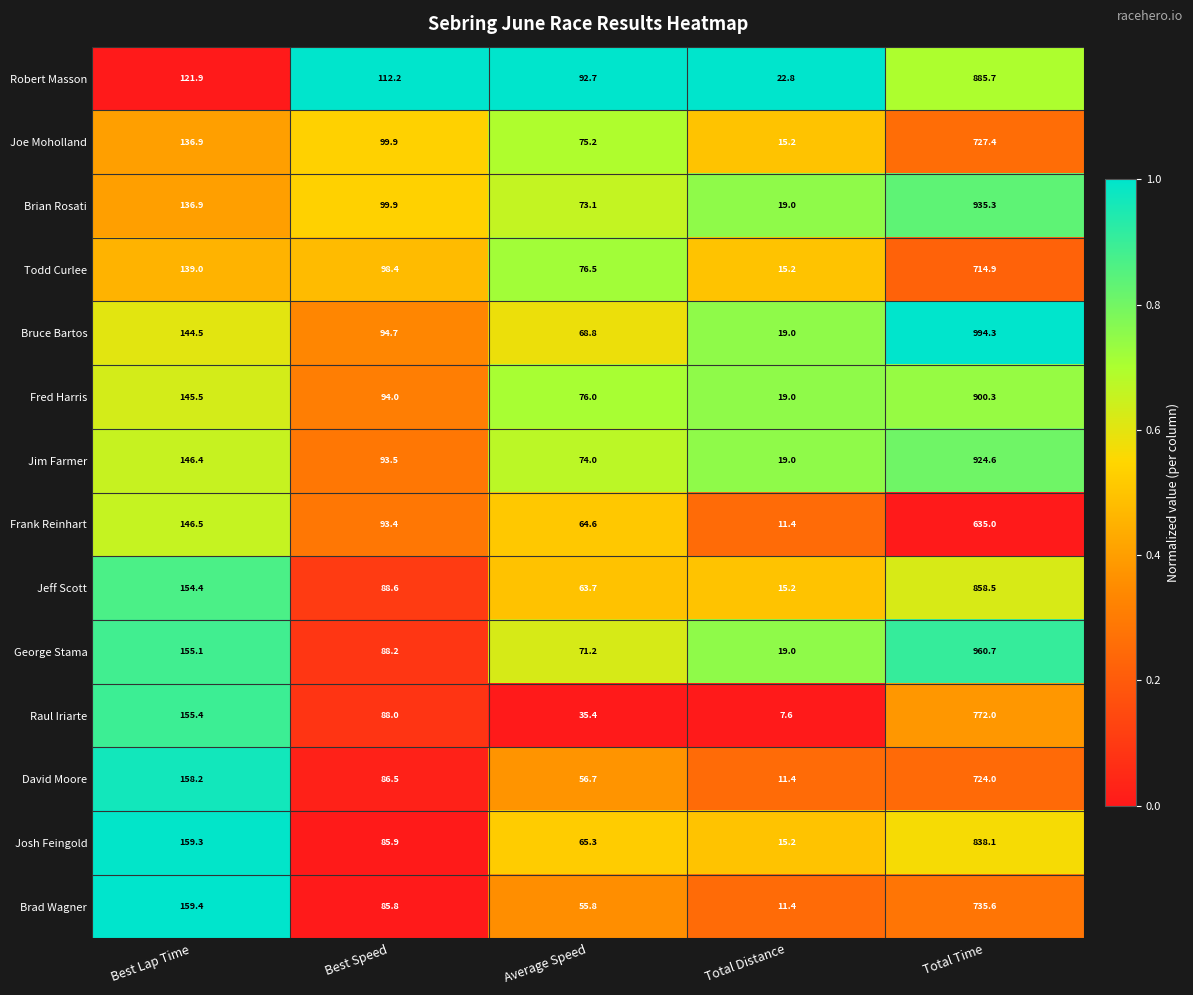

Which series has the largest range (max minus min)?

Bruce Bartos